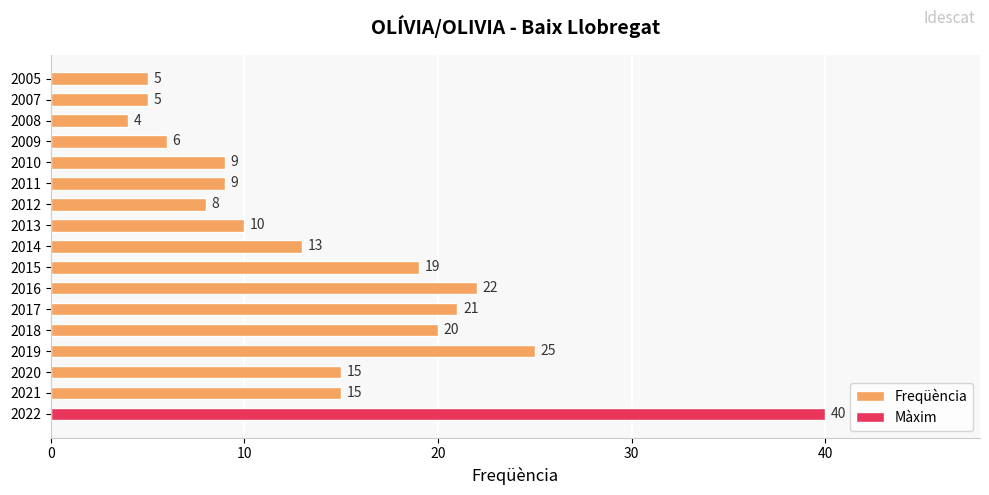

What is the difference between the maximum and minimum values?

36